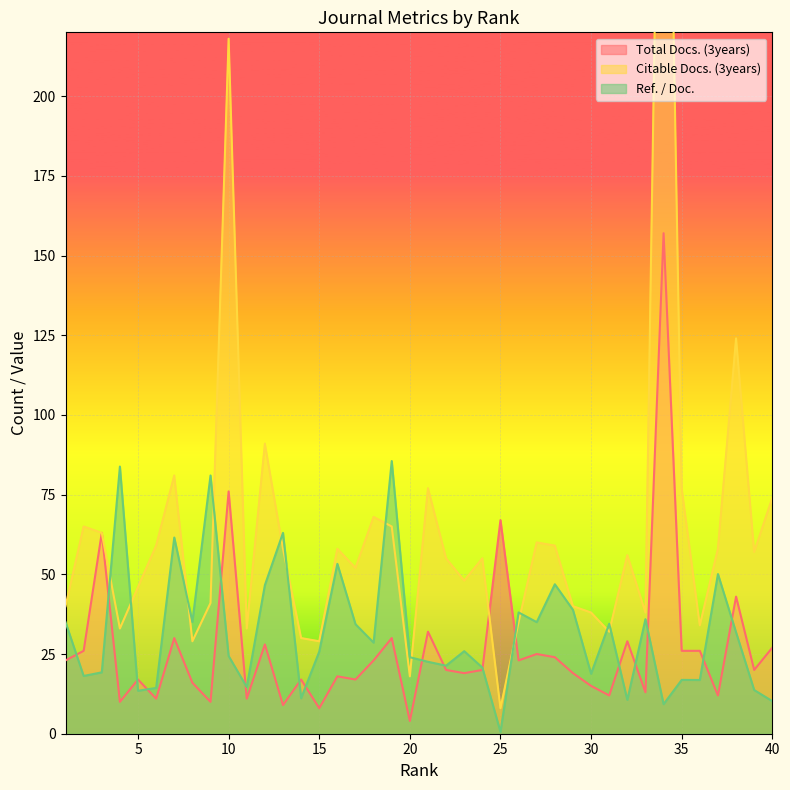

What are all the series names shown in the legend?

Total Docs. (3years), Citable Docs. (3years), Ref. / Doc.